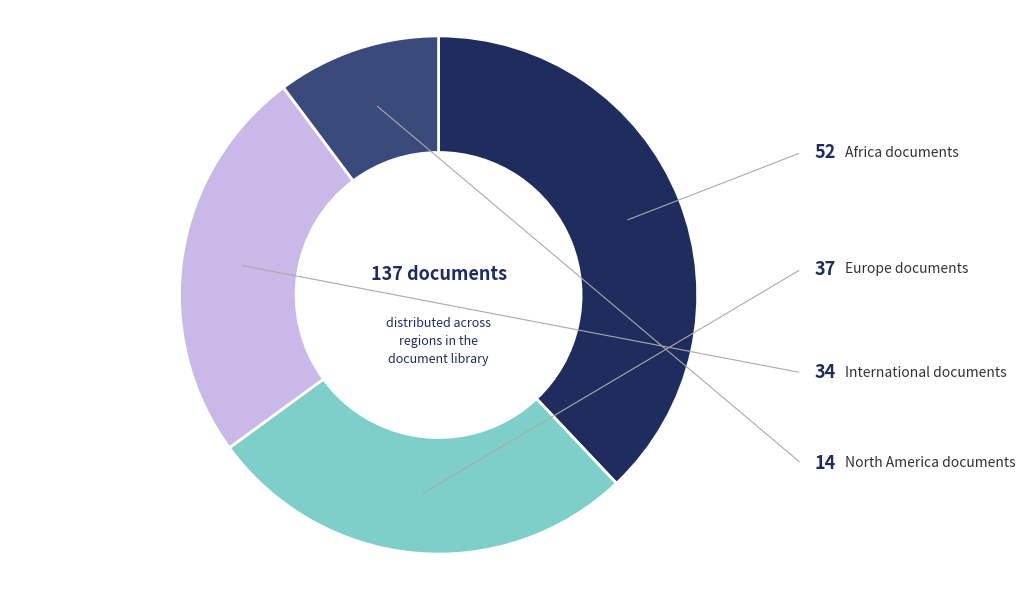

What is the ratio of the value at International to the value at North America?

2.4